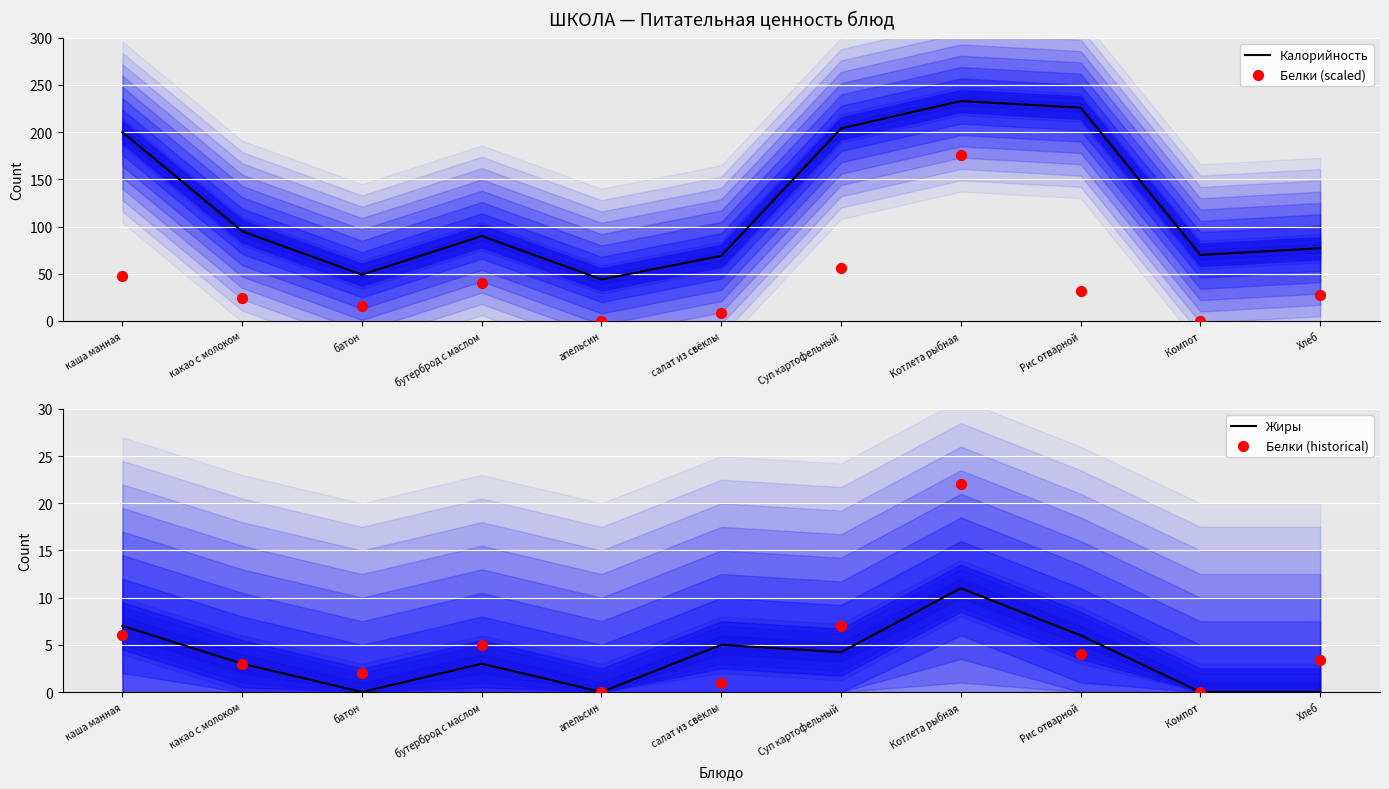

Which series reaches the minimum Y coordinate?

Белки (scaled)